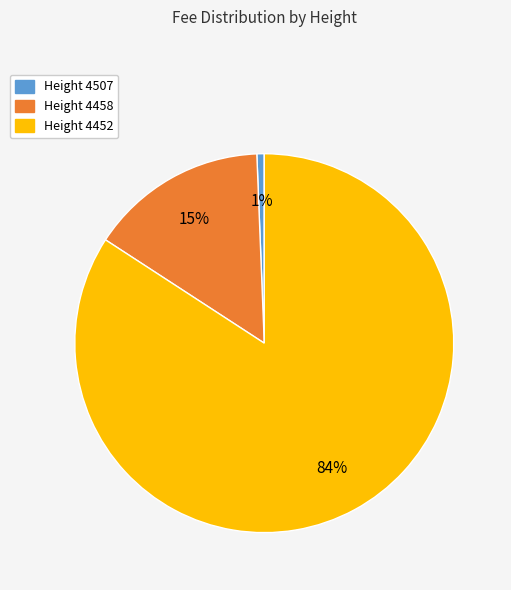

Does any single category account for the majority?

Yes